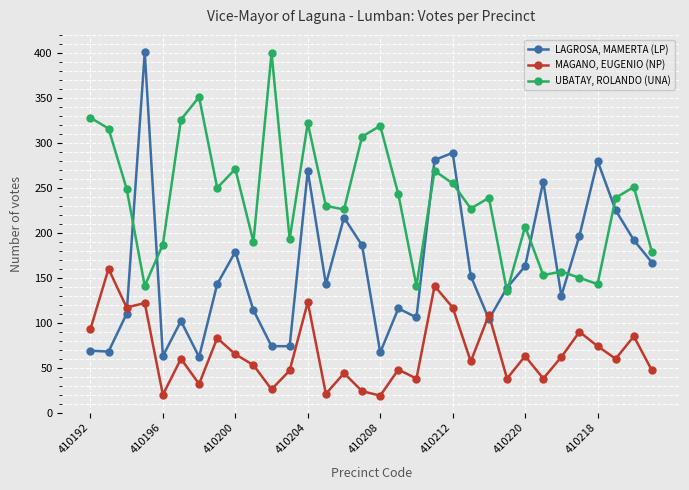

Which series has the largest total across all categories?

UBATAY, ROLANDO (UNA)